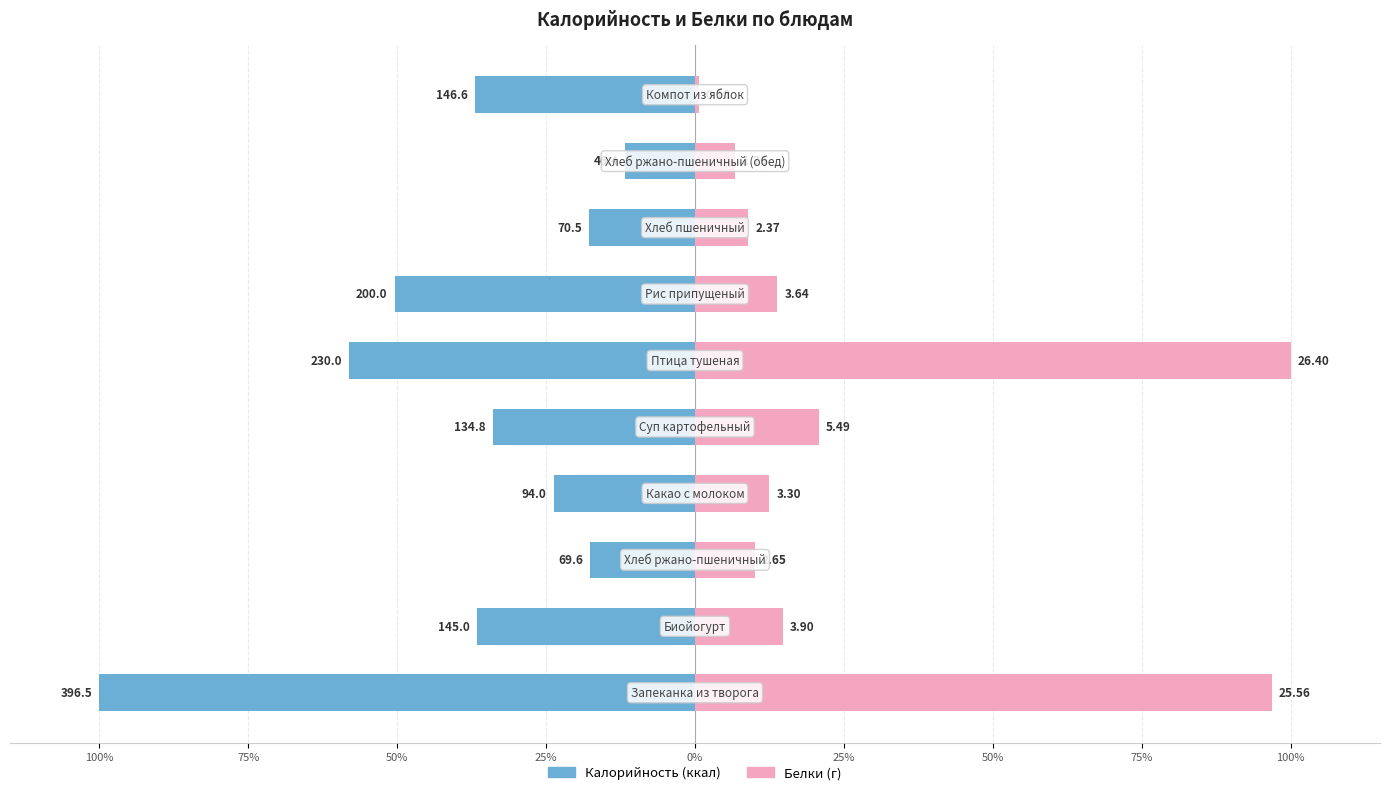

The value of Белки at 75% is 9.0. True or false?

True